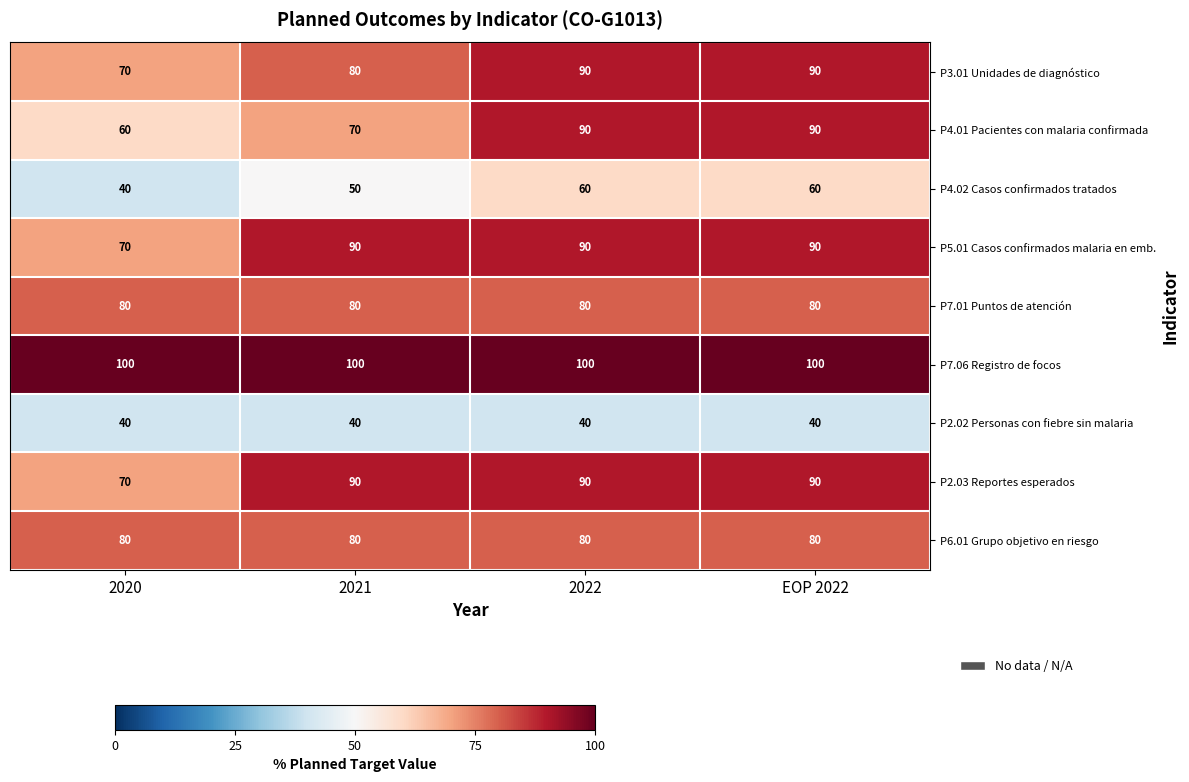

What is the difference between the maximum and minimum values in the P4.02 Casos confirmados tratados series?

20